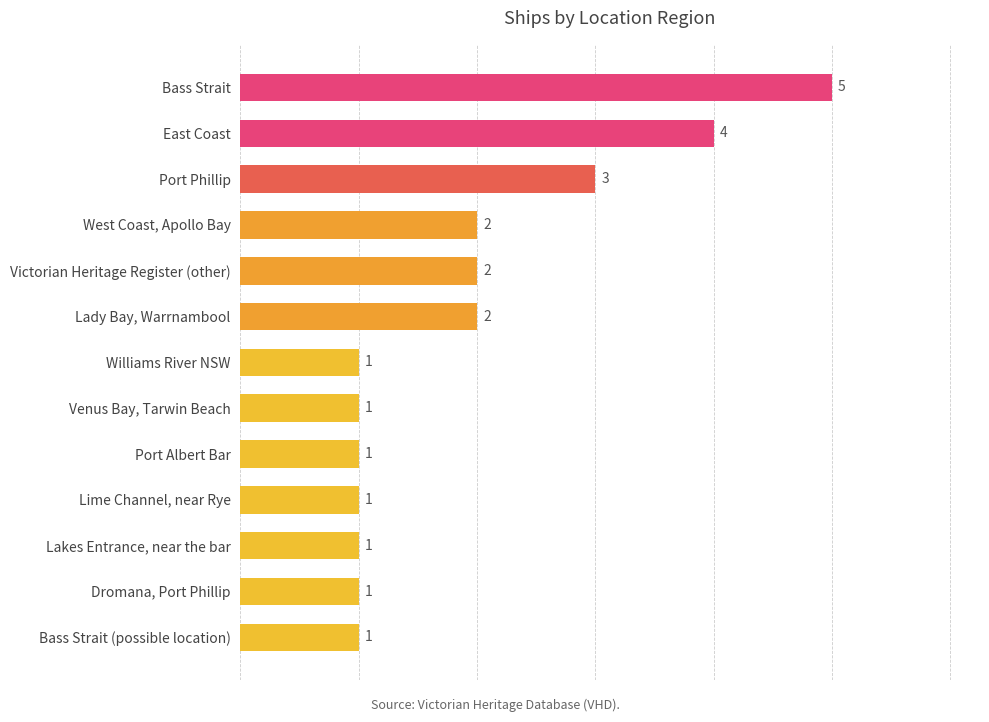

How many values exceed 1?

6